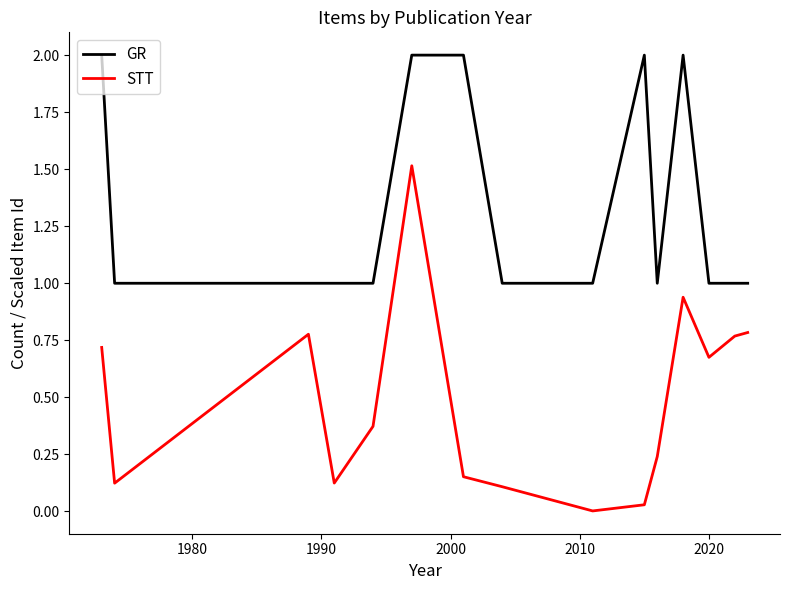

What are all the series names shown in the legend?

GR, STT